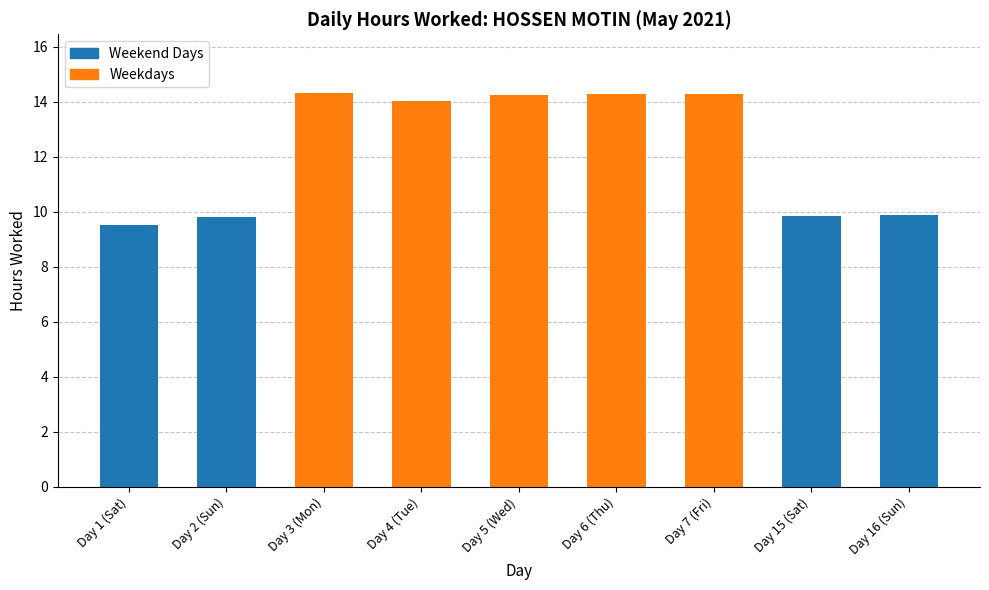

The chart shows a value of 21.2 at Day 4 (Tue). True or false?

False